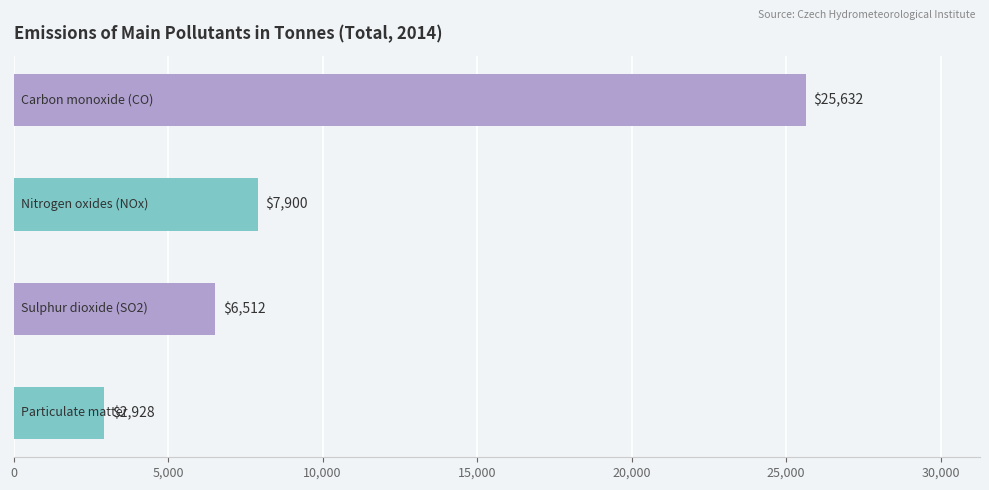

What is the maximum value shown in the chart?

25632.0